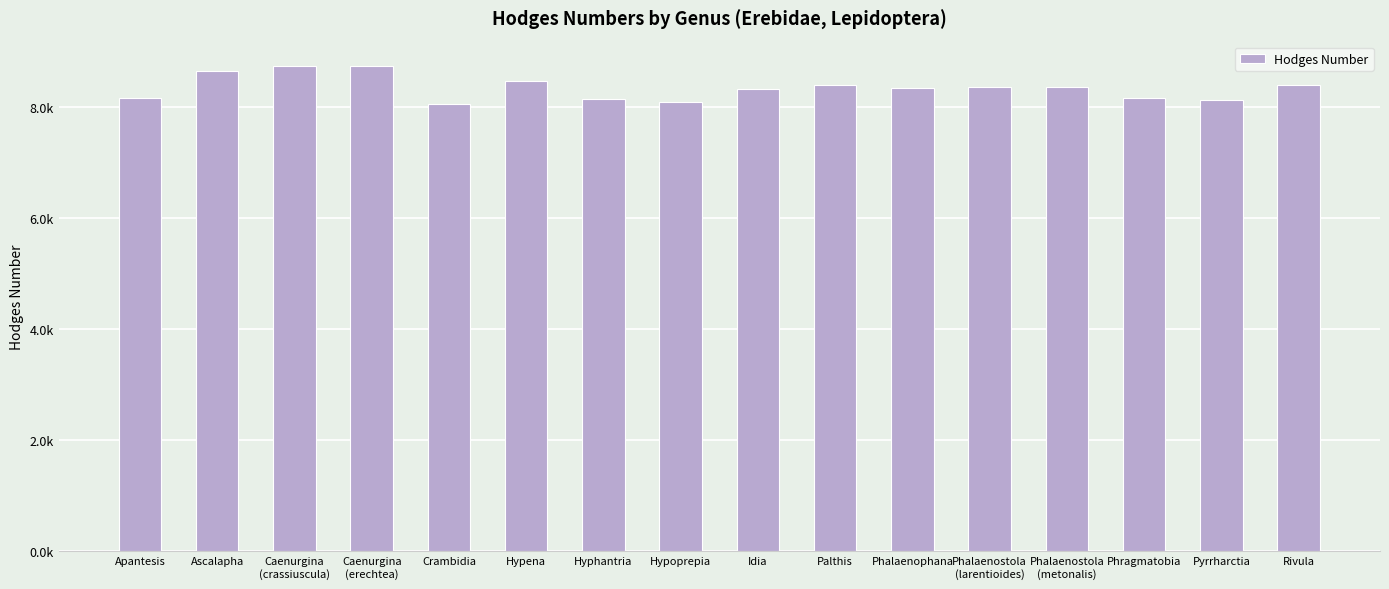

The value at Idia is 5251.7. True or false?

False